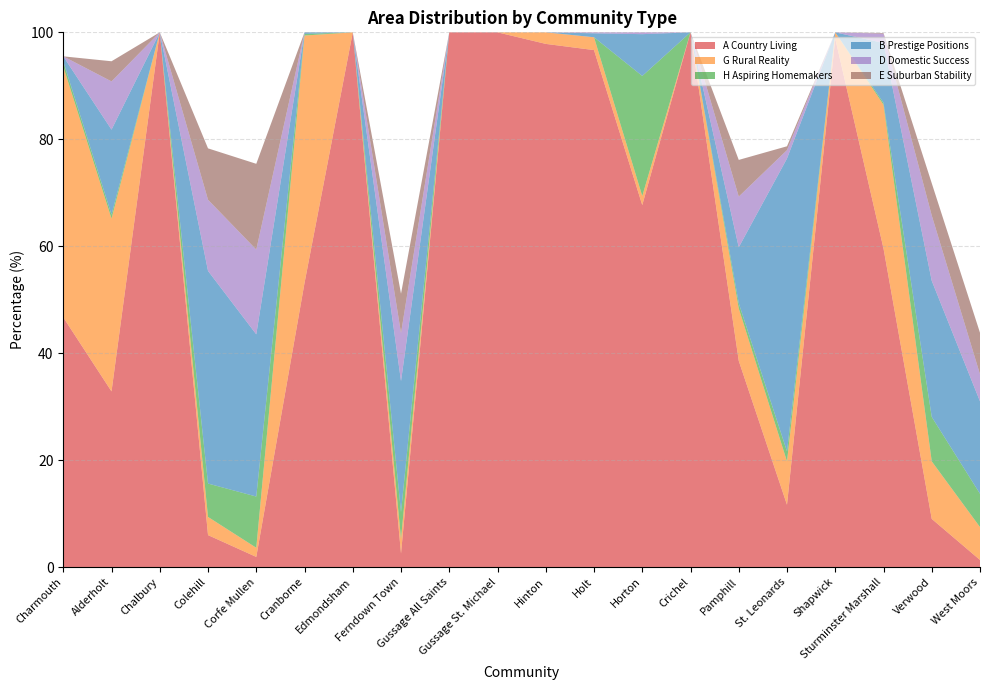

Reading left to right, what are all the values shown in this chart?

A Country Living: 46.7	32.8	100.0	6.0	1.9	53.1	100.0	2.5	100.0	100.0	97.8	96.7	67.7	100.0	38.6	11.6	98.8	59.6	9.0	1.3
G Rural Reality: 46.9	32.3	0.0	3.4	1.7	46.3	0.0	2.8	0.0	0.0	2.2	2.4	1.7	0.0	9.8	8.1	1.2	26.9	10.8	6.2
H Aspiring Homemakers: 1.0	0.7	0.0	6.2	9.6	0.3	0.0	5.0	0.0	0.0	0.0	0.0	22.4	0.0	1.0	1.9	0.0	0.4	8.3	6.2
B Prestige Positions: 1.0	15.9	0.0	39.8	30.3	0.3	0.0	24.5	0.0	0.0	0.0	0.7	7.8	0.0	10.5	54.8	0.0	11.2	25.5	17.3
D Domestic Success: 0.0	9.0	0.0	13.3	15.8	0.0	0.0	9.0	0.0	0.0	0.0	0.2	0.3	0.0	9.5	1.6	0.0	1.7	12.2	5.1
E Suburban Stability: 0.0	3.8	0.0	9.6	16.0	0.0	0.0	7.4	0.0	0.0	0.0	0.0	0.0	0.0	6.9	0.7	0.0	0.1	6.0	7.8